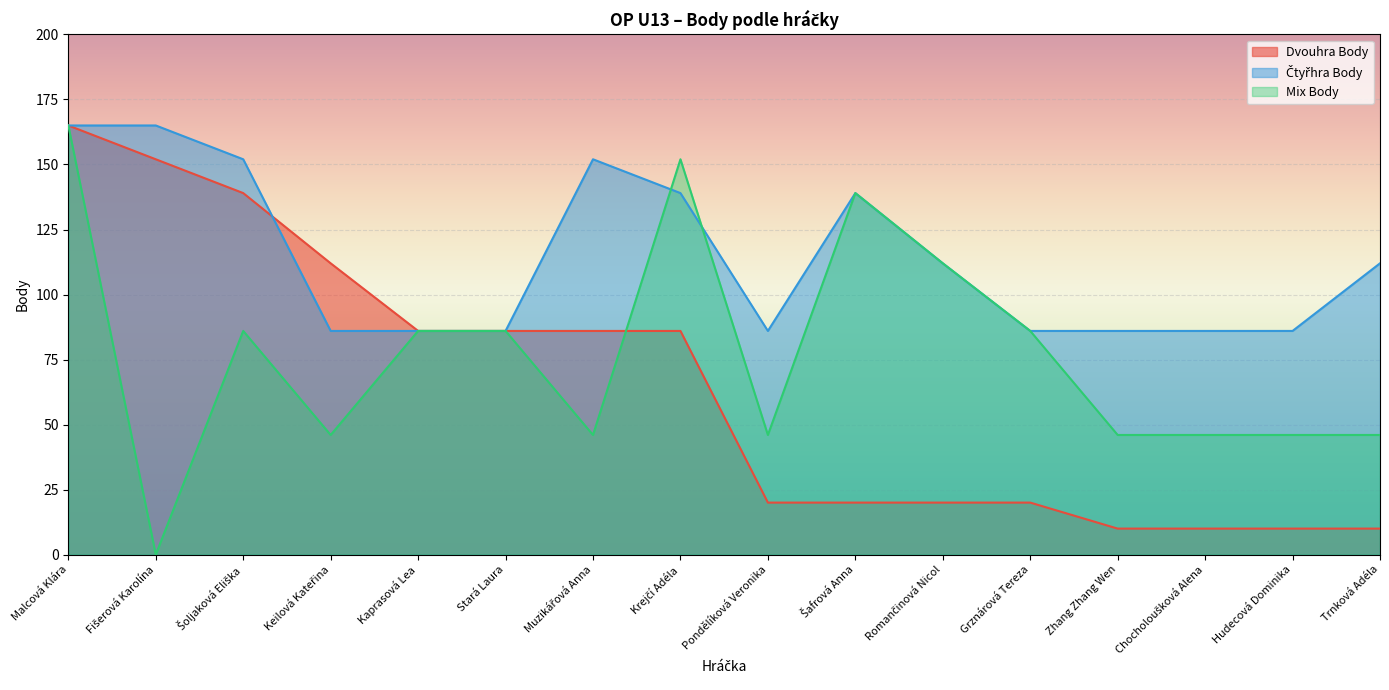

Which series has the widest spread of values?

Mix Body